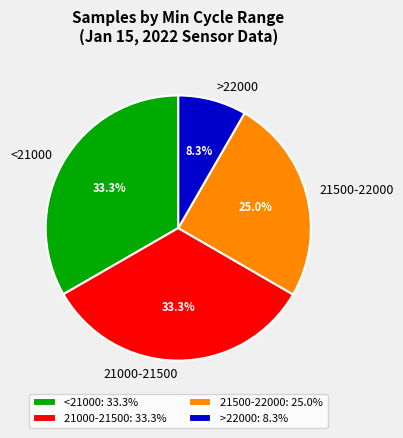

Do 21000-21500 and >22000 together represent more than half of the pie?

No